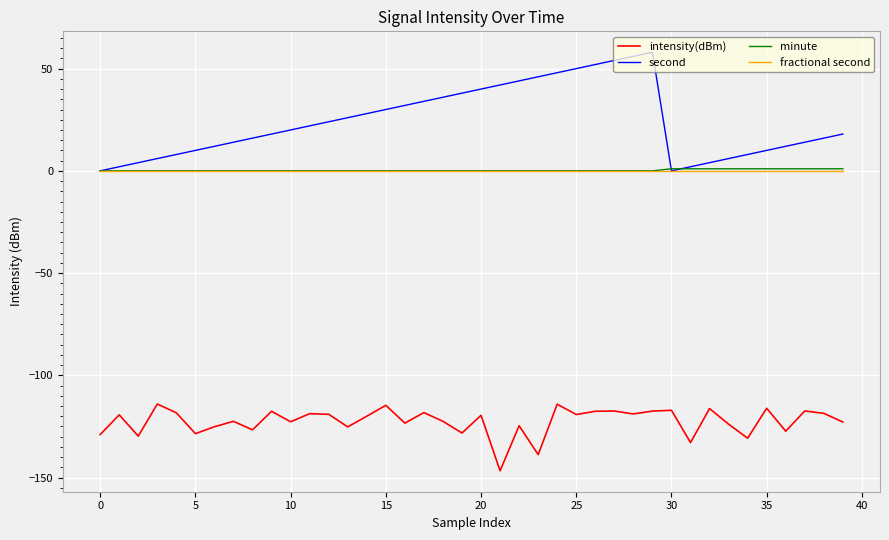

Which series has the largest range (max minus min)?

second